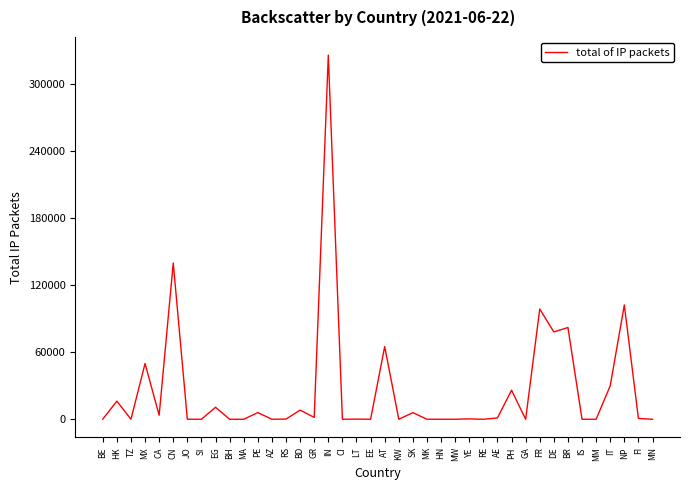

Which label corresponds to the largest value in the chart?

IN